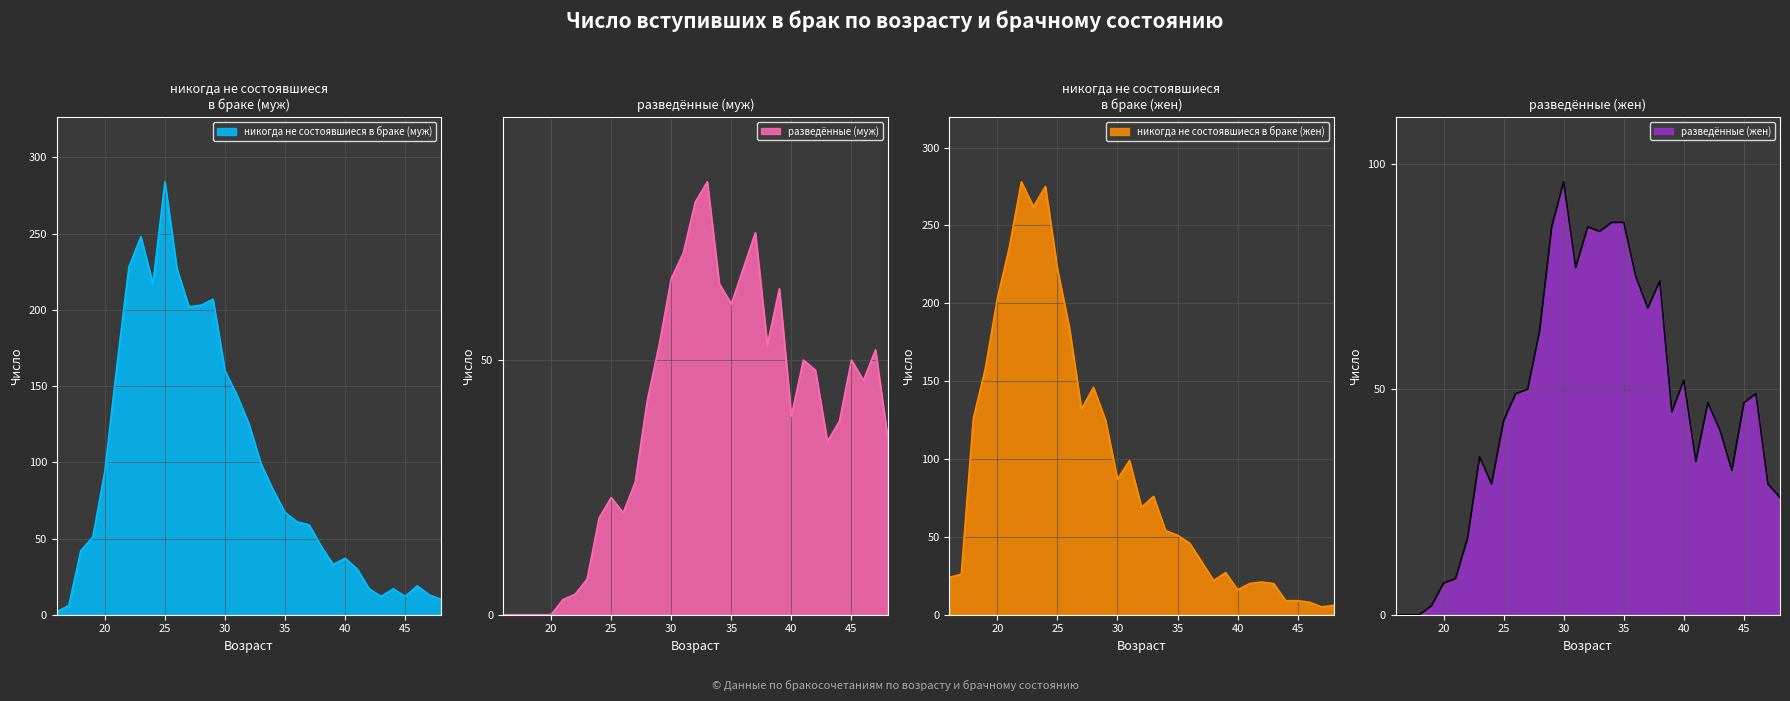

Where does the никогда не состоявшиеся в браке (жен) series first go above 54?

18